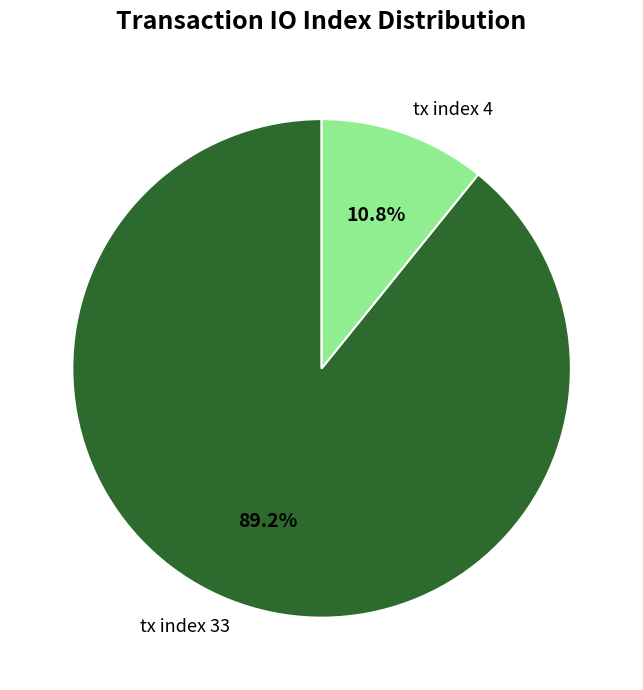

How many slices are in this pie chart?

2